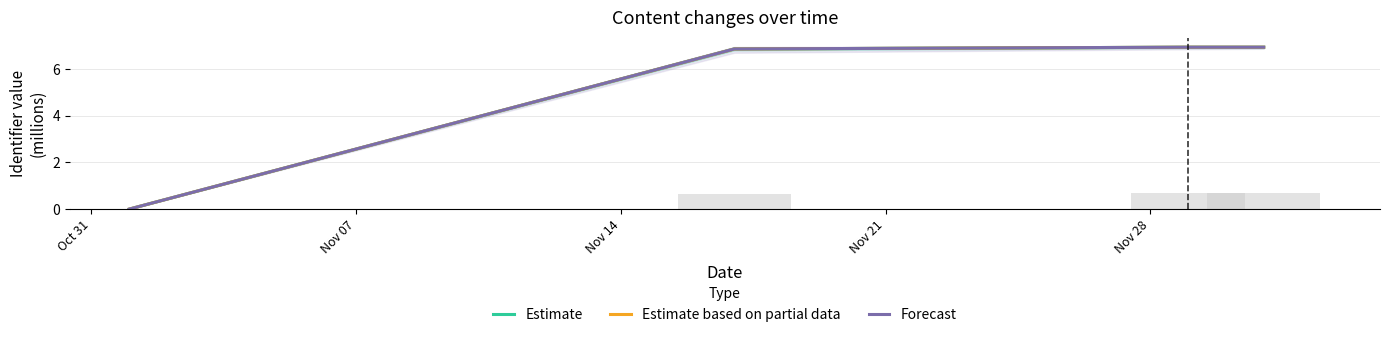

Are the bars horizontal?

No